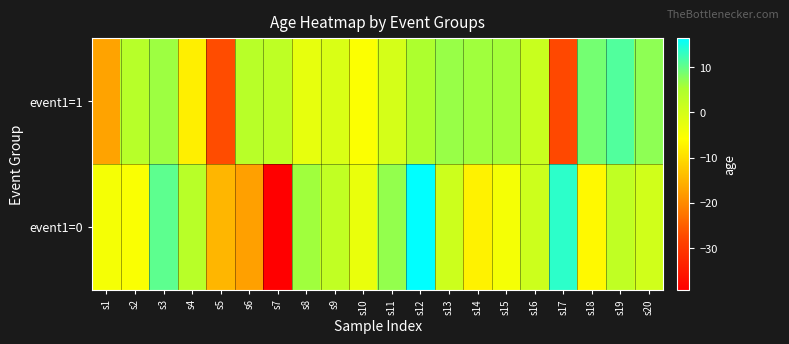

Which series has the largest total across all categories?

event1=1